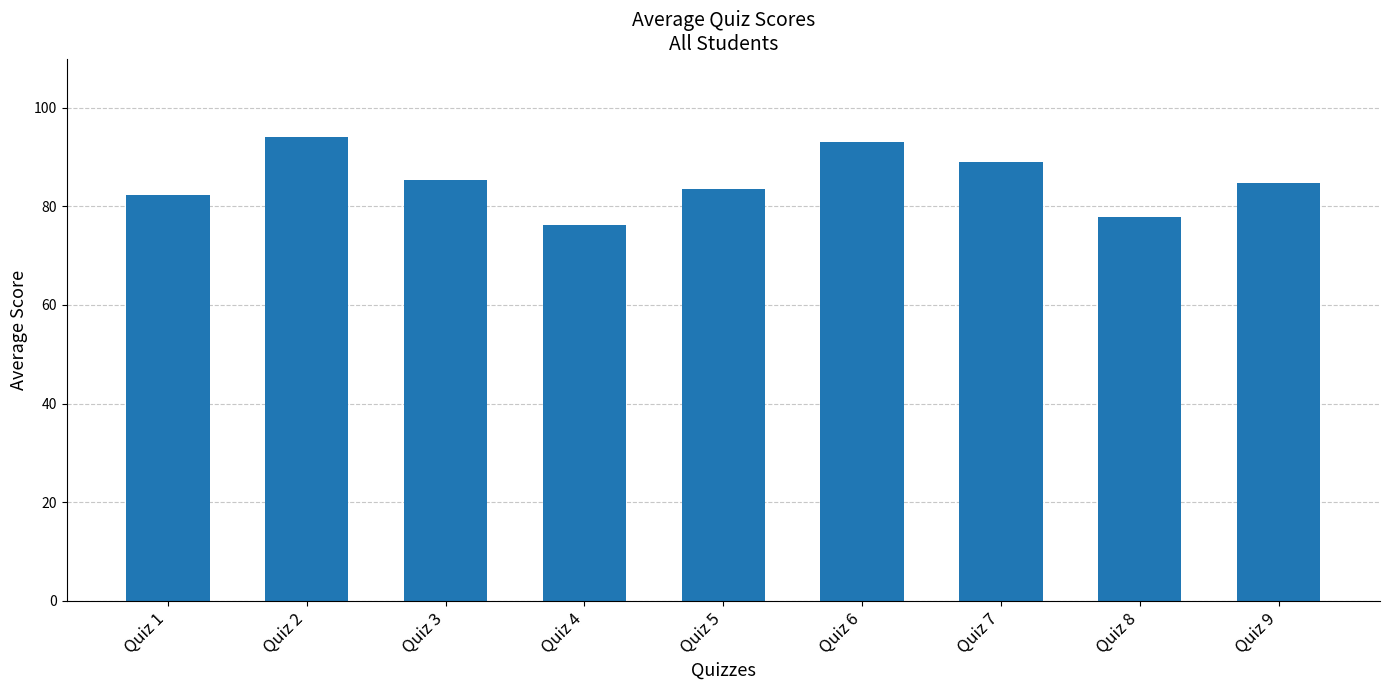

Approximately how many times larger is the value at Quiz 8 compared to Quiz 1?

0.9